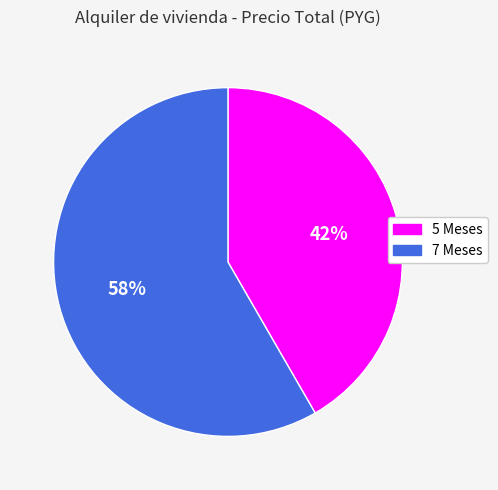

Count the number of slices in the pie.

2